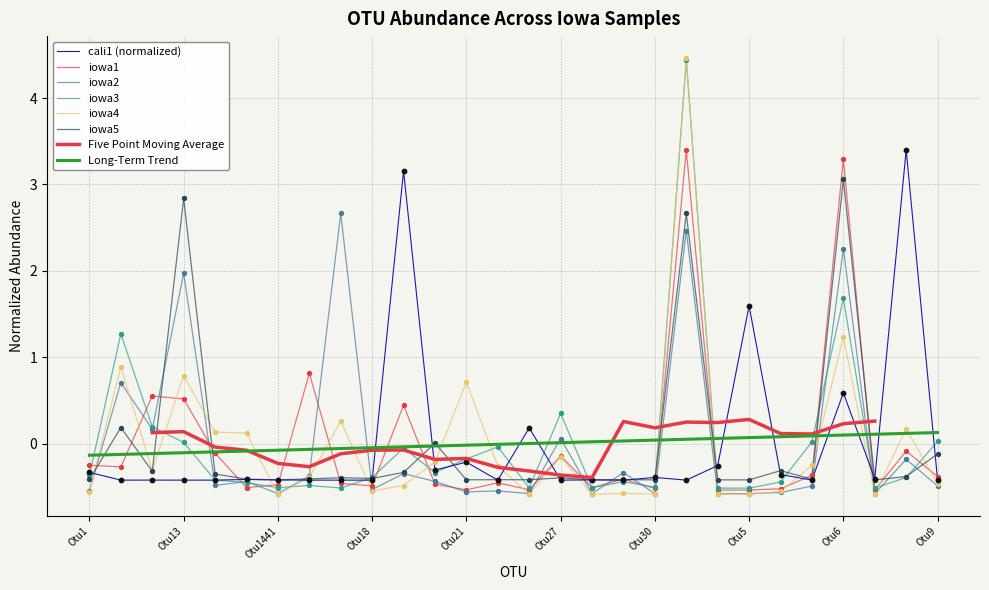

At which category is the sum across all series the highest?

Otu4